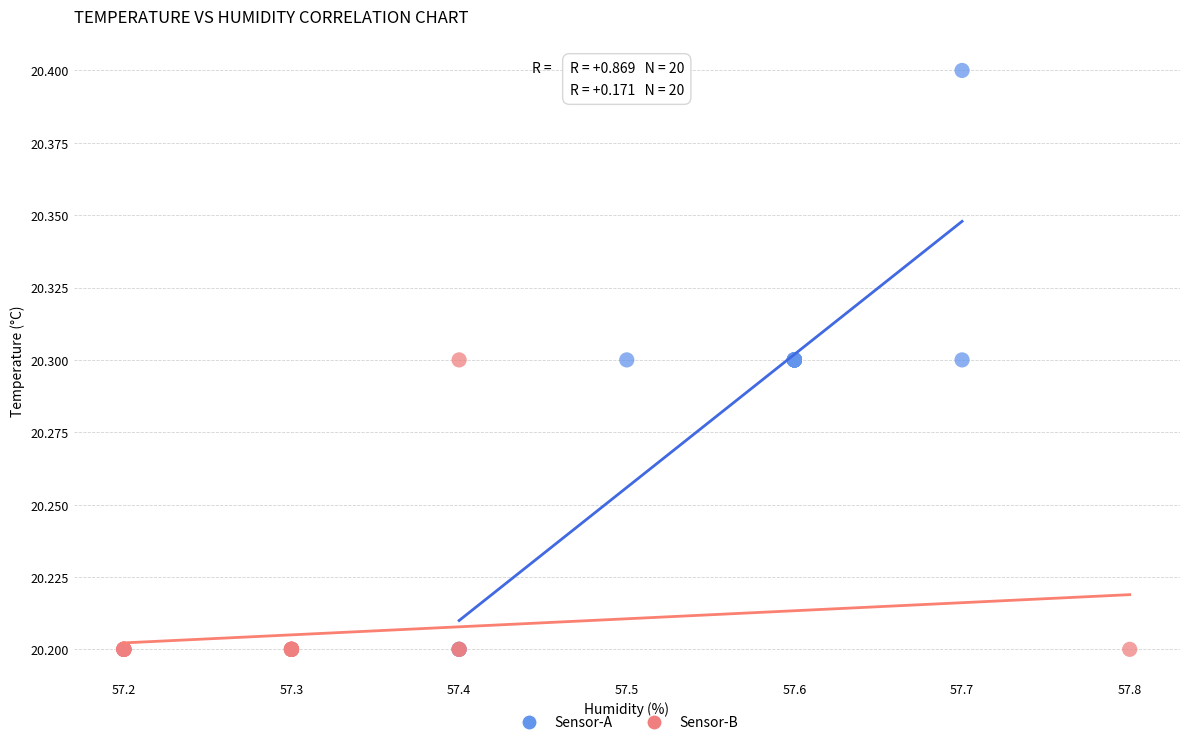

Which series contains the highest Y value?

Sensor-A